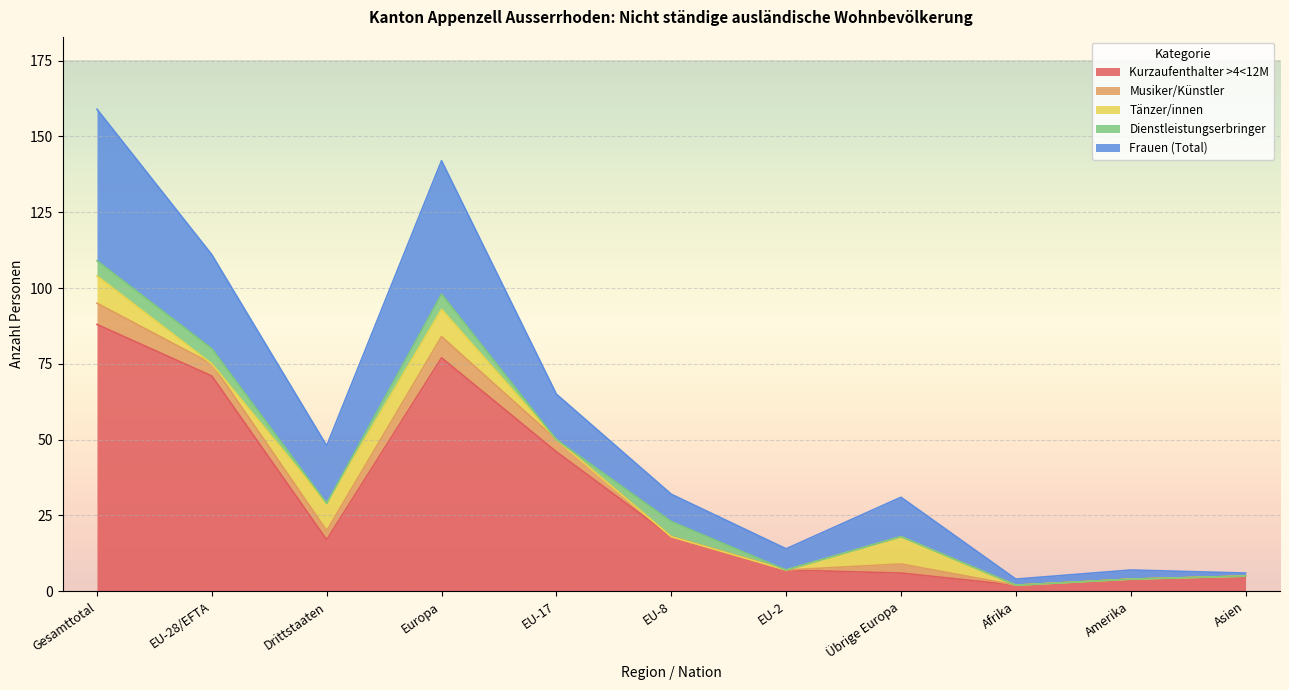

What is the greatest value displayed?

88